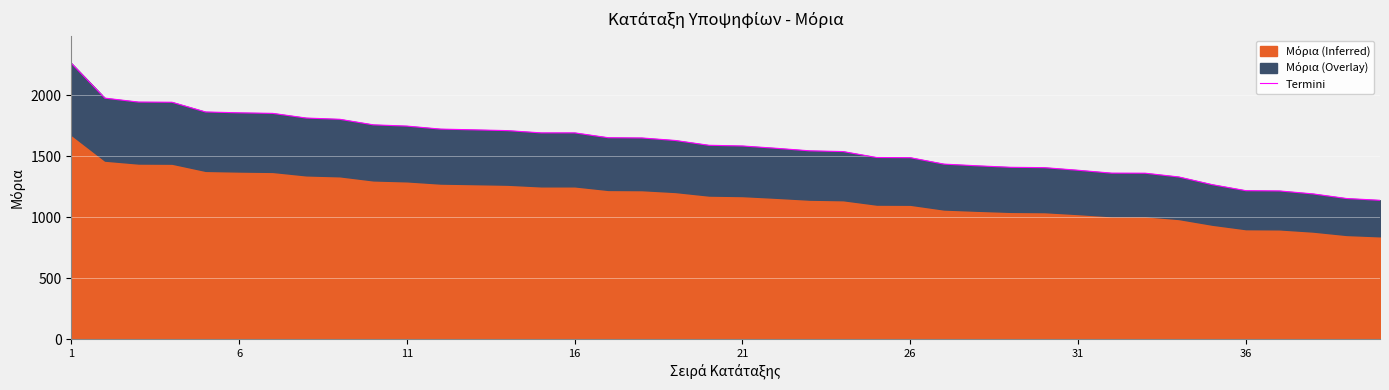

What is the sum of all values?

63366.0